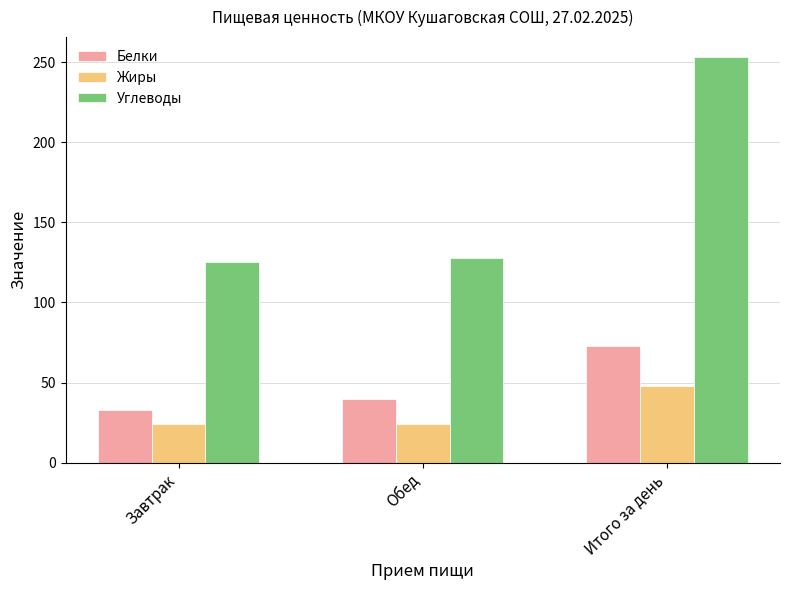

Reading left to right, what are all the values shown in this chart?

Белки: 33	40	73
Жиры: 24	24	48
Углеводы: 125	128	253